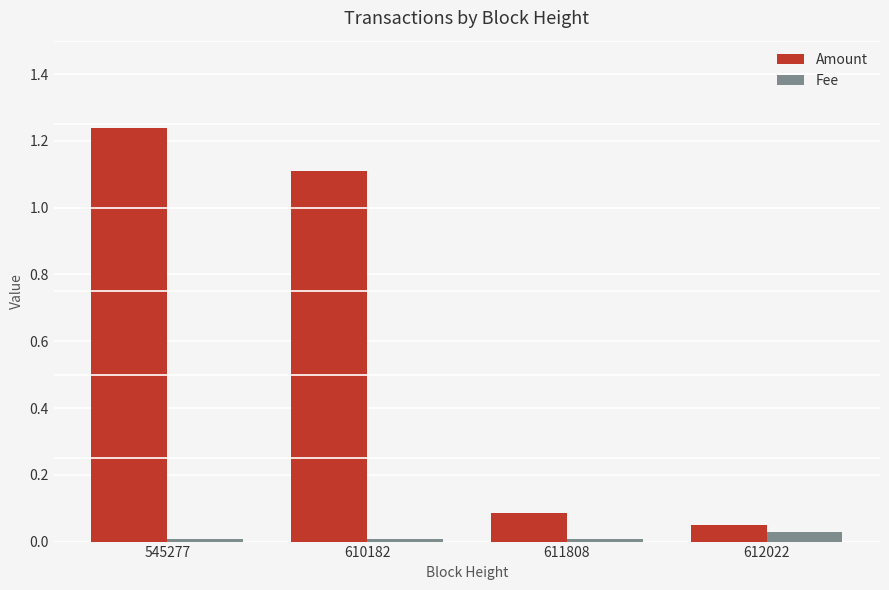

Rank the series by their average value, from lowest to highest.

Fee, Amount